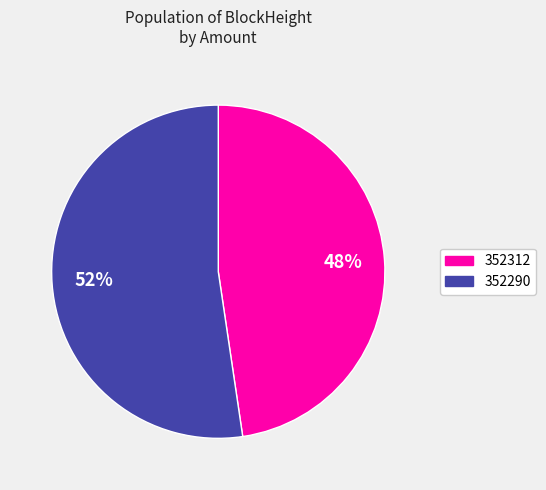

Rank the categories by value from highest to lowest.

352290, 352312